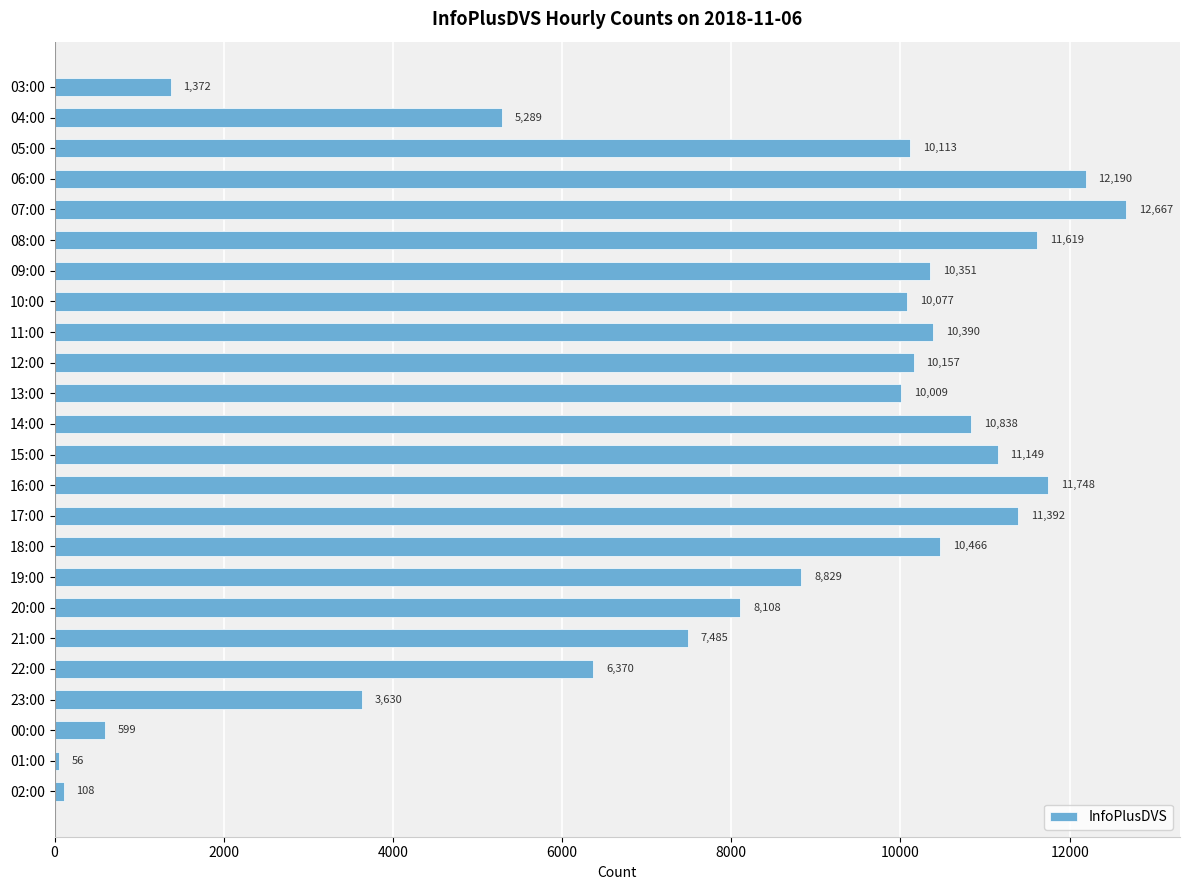

Where is the data nearest to the value 6361?

22:00